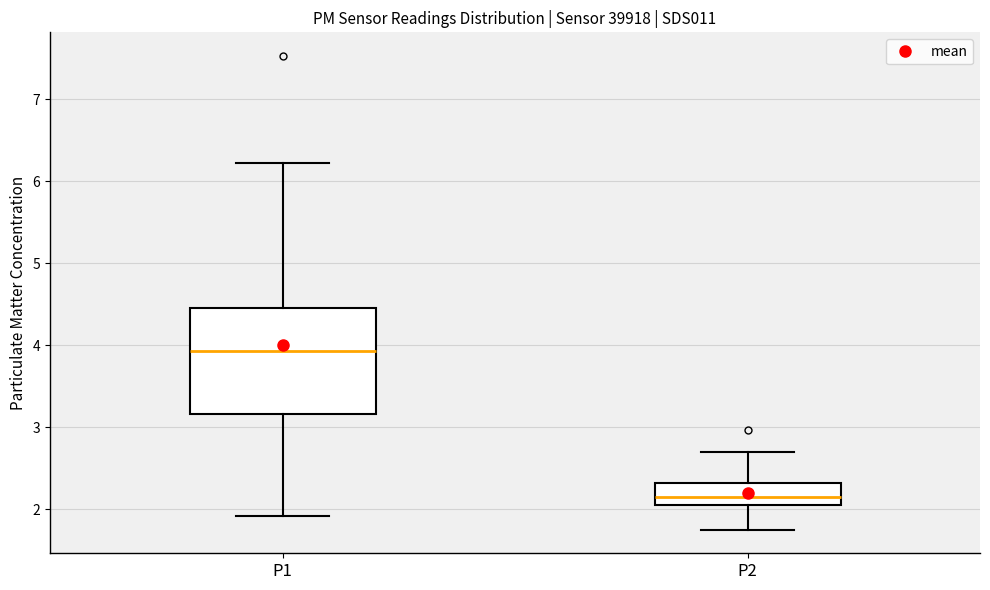

Which box's median line is the highest?

P1